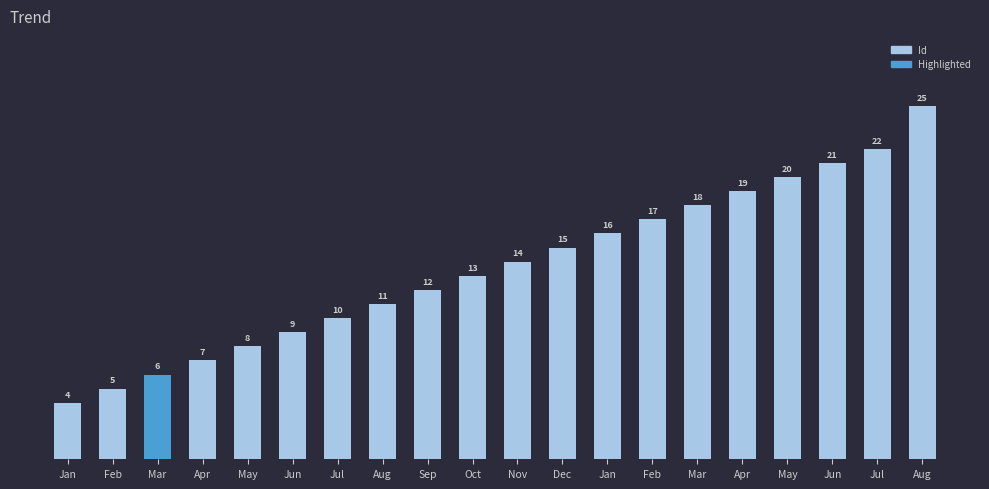

Count the number of data series in this chart.

1